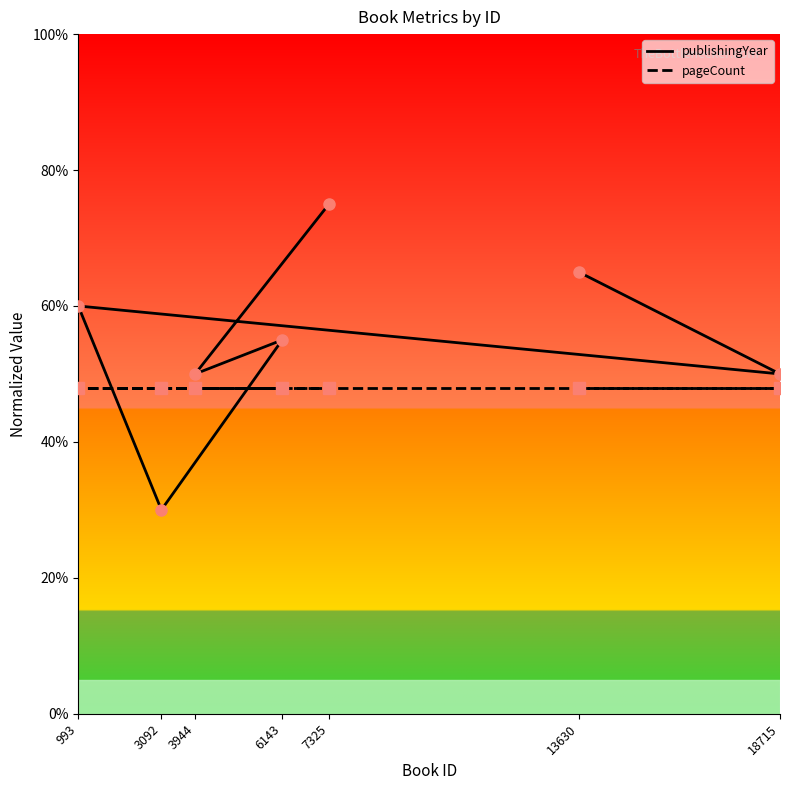

Which series has the largest total across all categories?

publishingYear